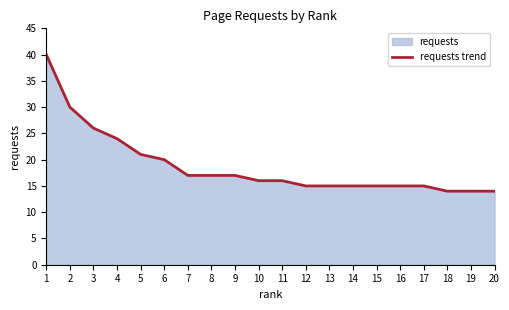

List the labels in order of value, smallest first.

18, 19, 20, 12, 13, 14, 15, 16, 17, 10, 11, 7, 8, 9, 6, 5, 4, 3, 2, 1